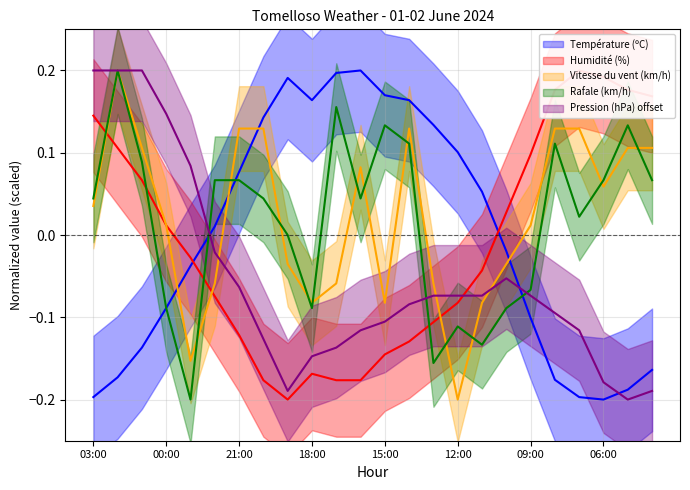

At how many categories does at least one series exceed 0?

24